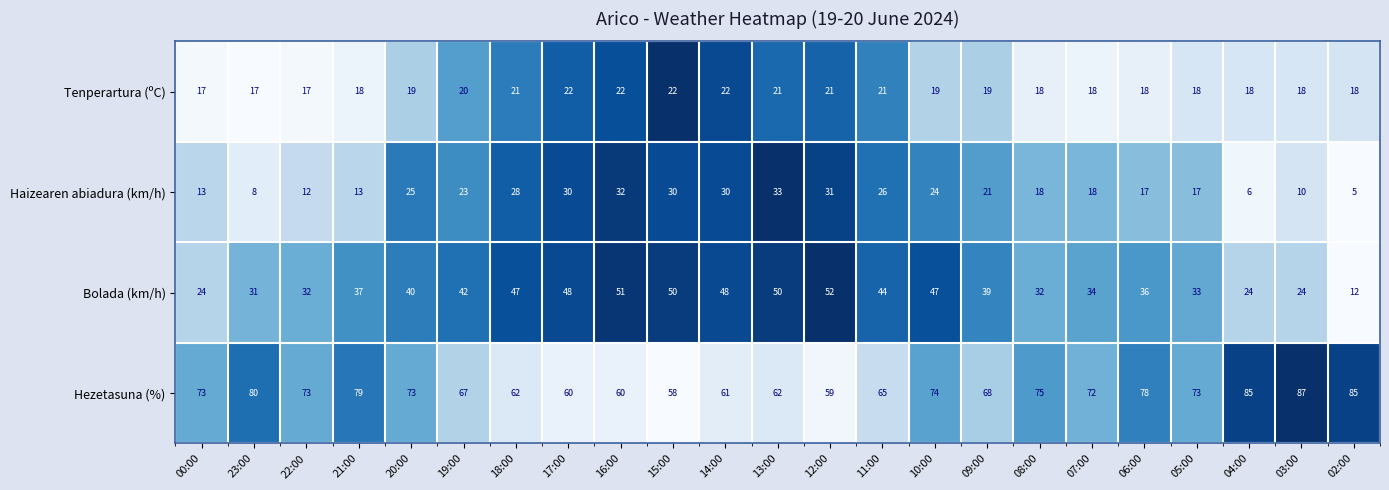

What is the difference between the highest and lowest values at 05:00?

56